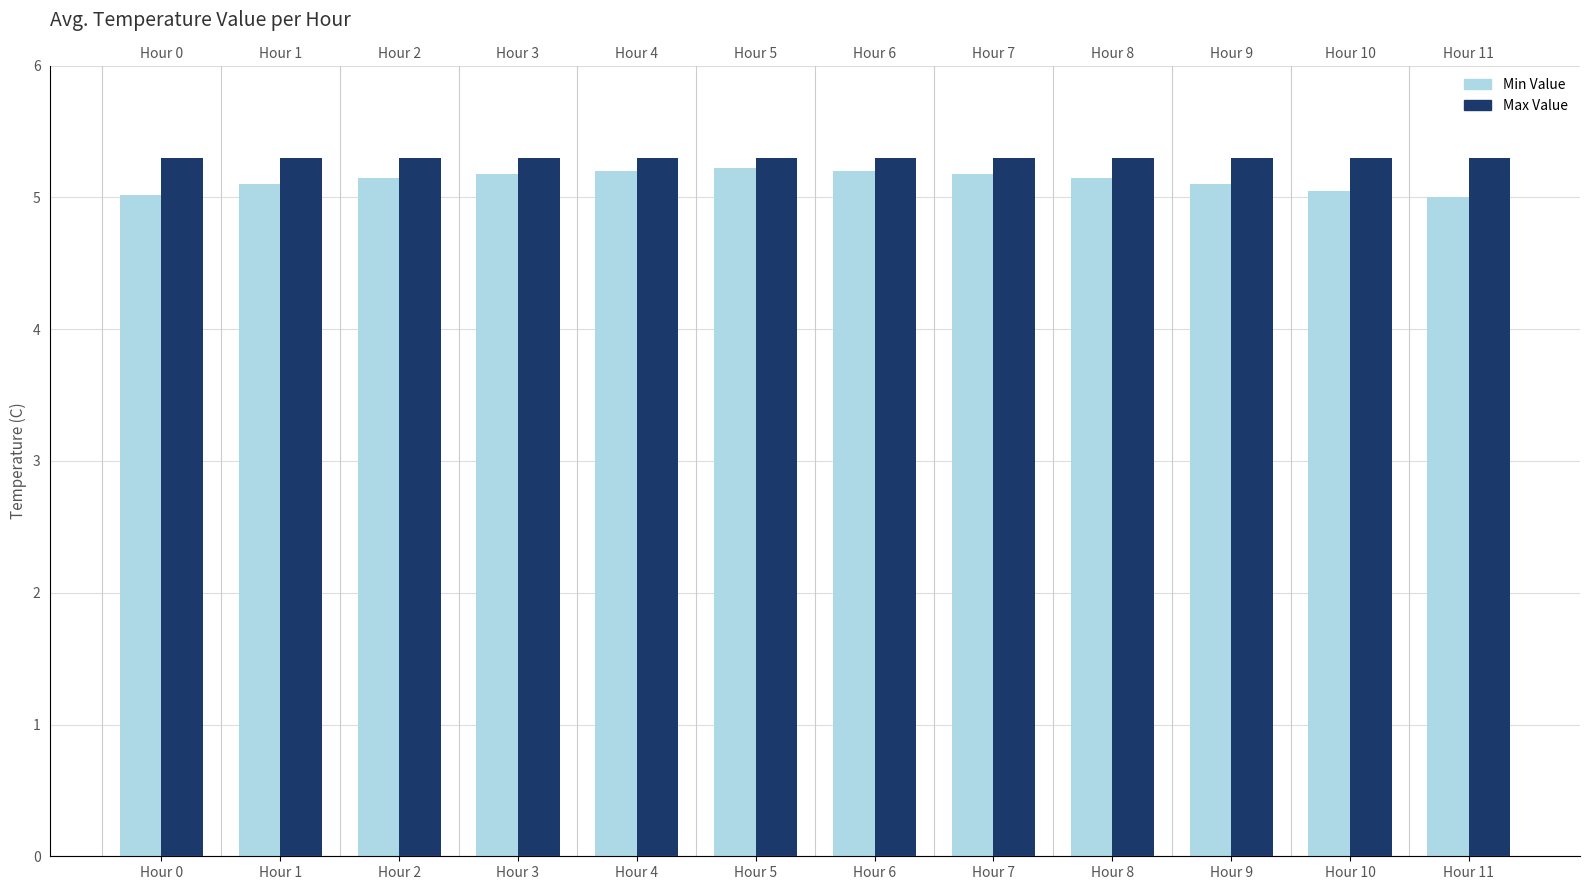

How many data points does each series have?

12